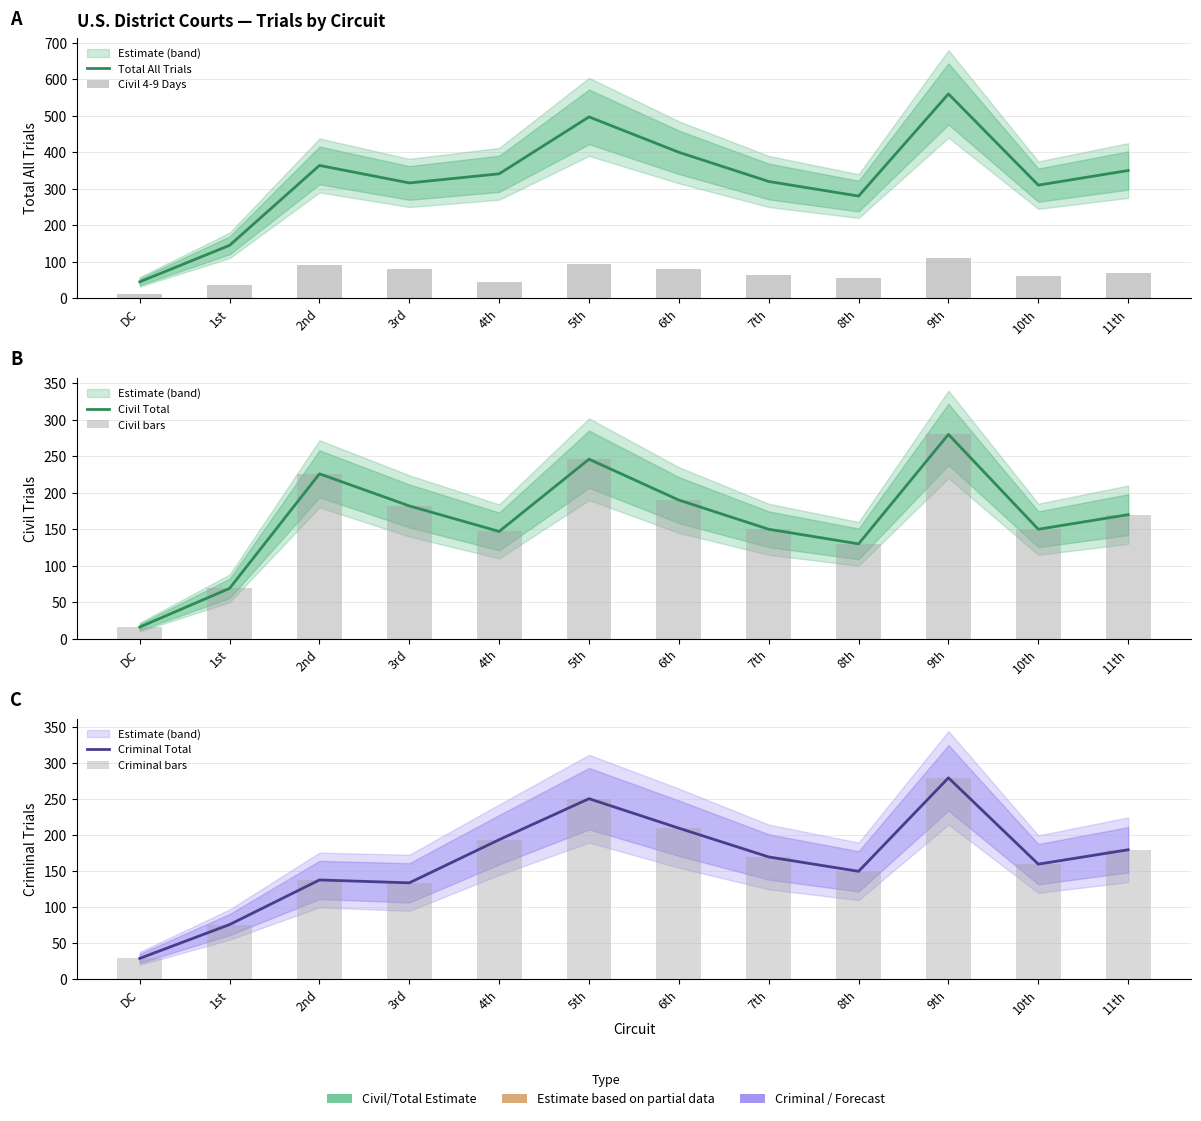

Which series changed the most between 3rd and 7th?

Criminal Total